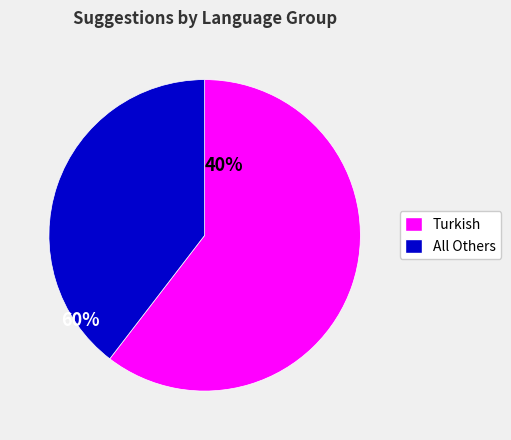

Is the sum of Turkish and All Others greater than half?

Yes